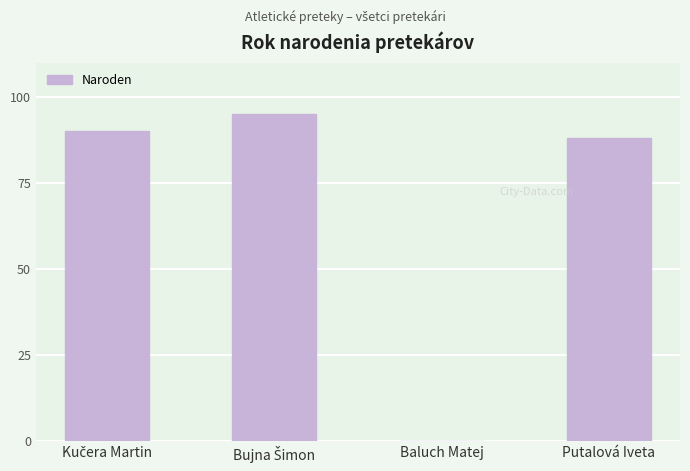

Is it true that the value at Baluch Matej is -52?

False